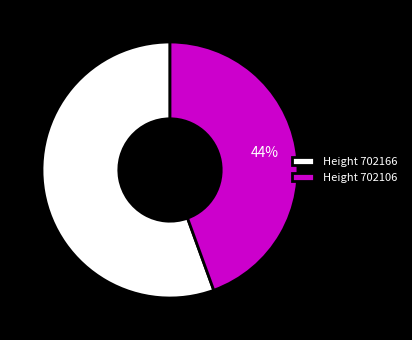

To the nearest percent, what is the average slice percentage?

50%